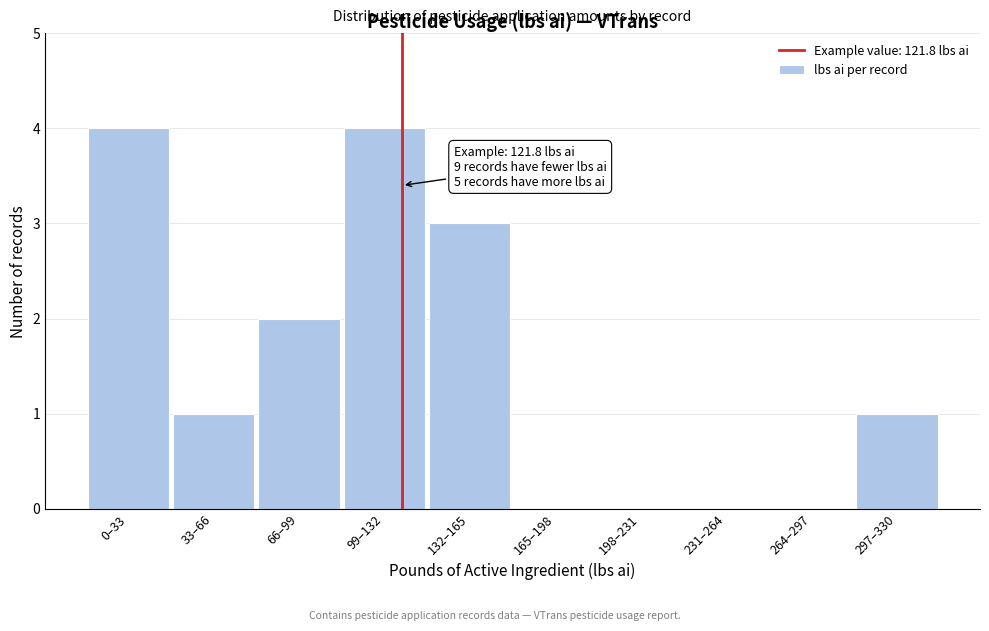

Reading left to right, what are all the values shown in this chart?

0–33=4	33–66=1	66–99=2	99–132=4	132–165=3	165–198=0	198–231=0	231–264=0	264–297=0	297–330=1